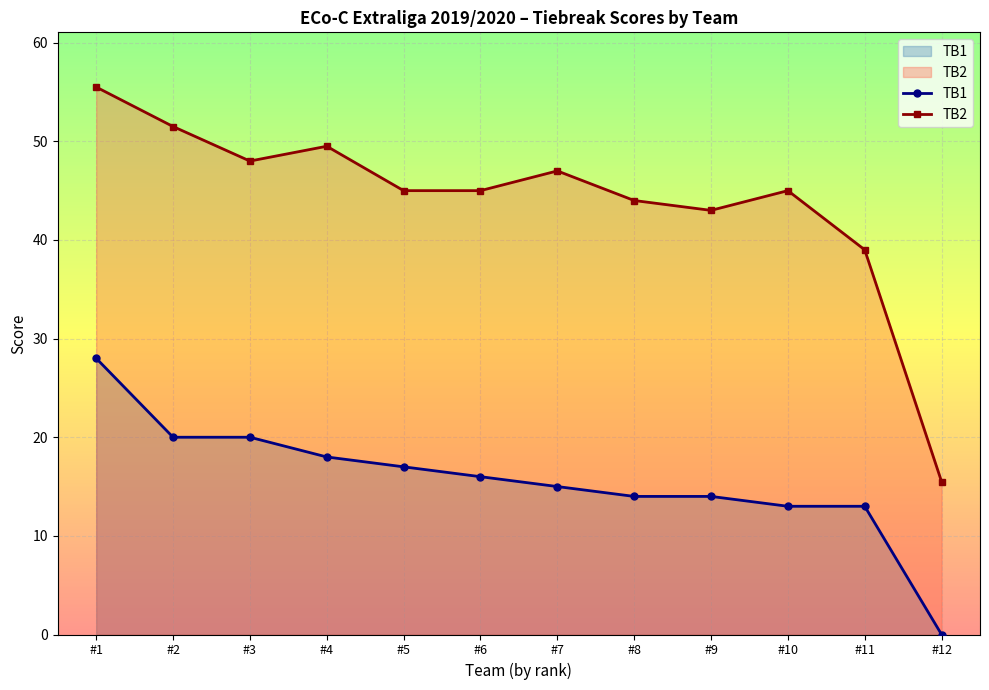

The TB1 series shows 15.0 at #7. True or false?

True